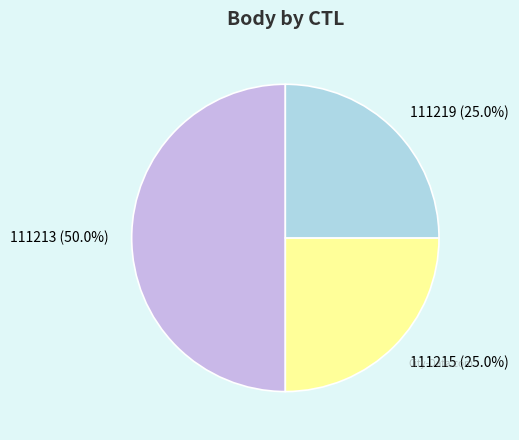

Which category has the biggest portion of the pie?

111213